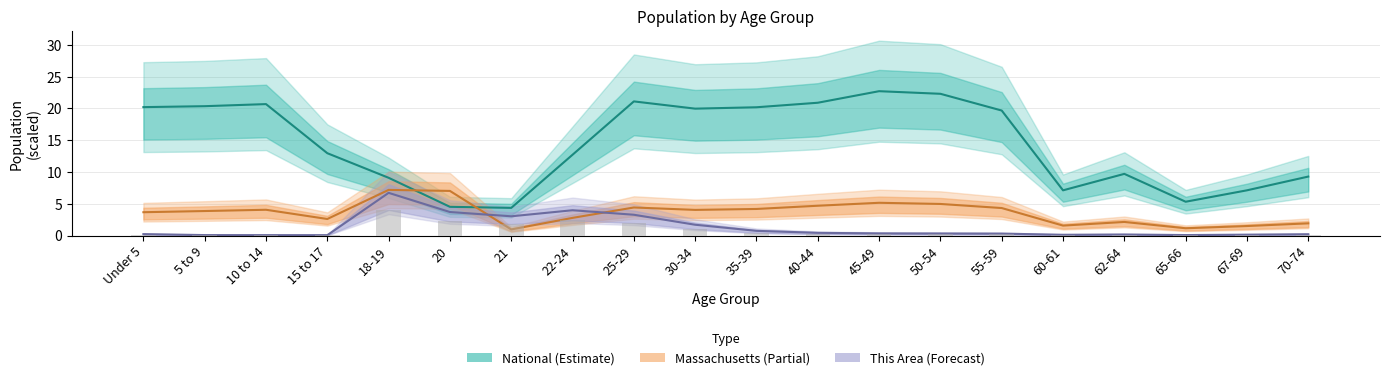

At which category does the chart reach its peak across all series?

45-49